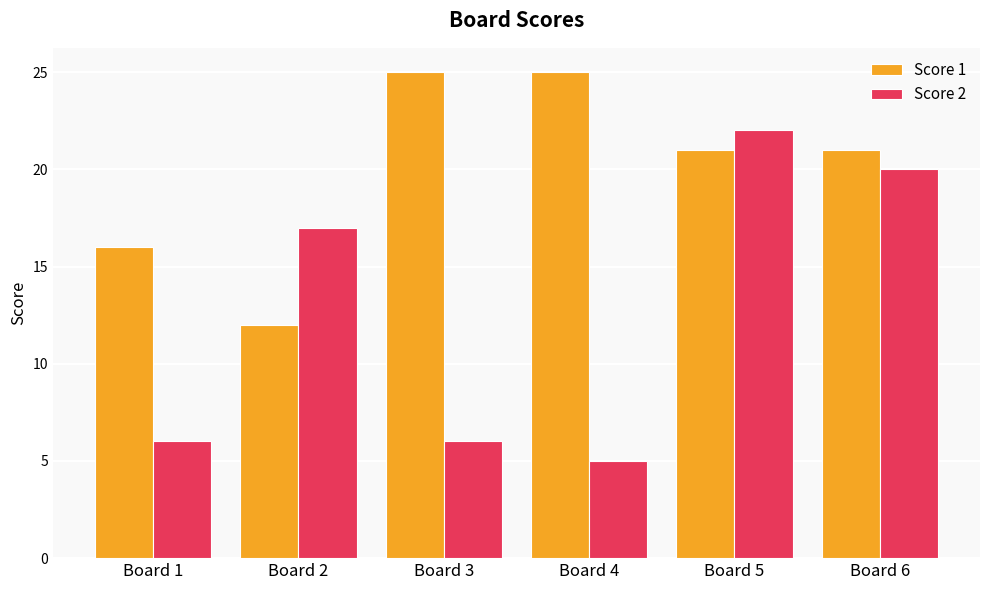

Rank the series by their average value, from lowest to highest.

Score 2, Score 1